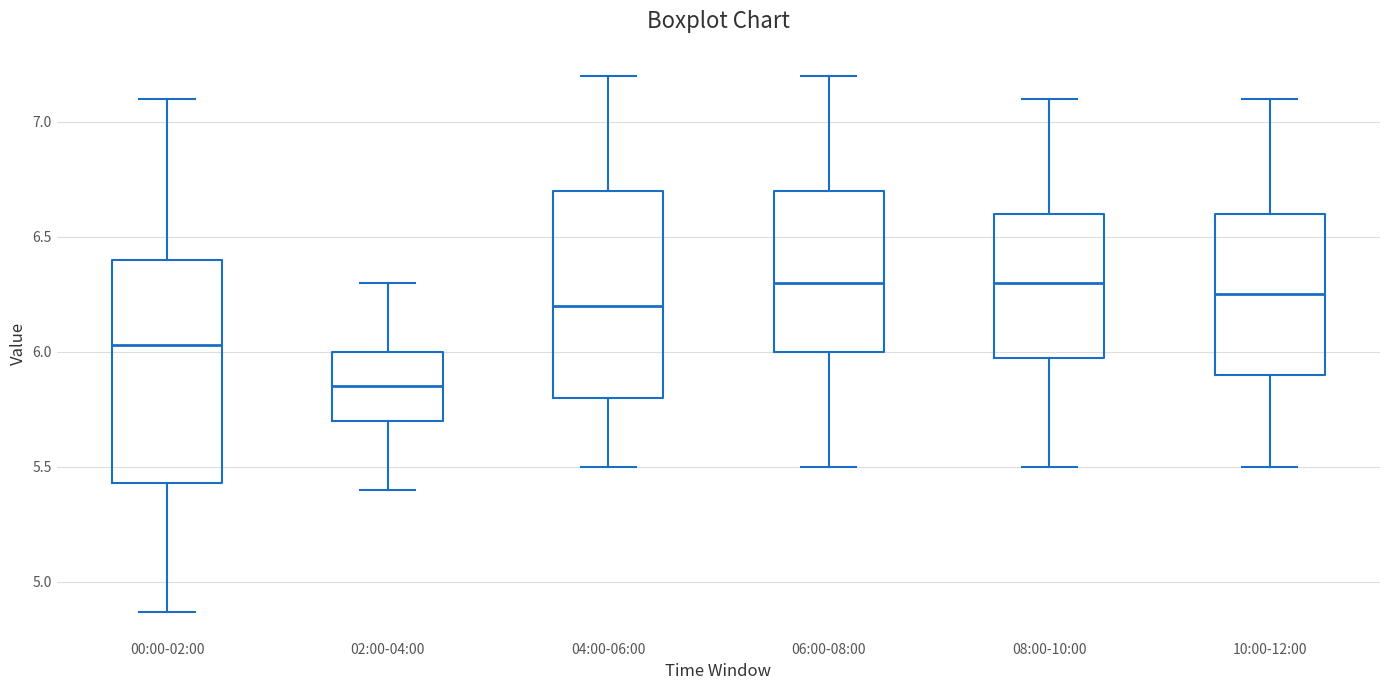

Reading left to right, read every box against the y-axis: the position of its median line, the range the box covers, and the ends of its whiskers. The values are not printed on the chart, so give them approximately, as read against the axis.

00:00-02:00: median 6.05, box 5.45 to 6.40, whiskers 4.85 to 7.10
02:00-04:00: median 5.85, box 5.70 to 6.00, whiskers 5.40 to 6.30
04:00-06:00: median 6.20, box 5.80 to 6.70, whiskers 5.50 to 7.20
06:00-08:00: median 6.30, box 6.00 to 6.70, whiskers 5.50 to 7.20
08:00-10:00: median 6.30, box 6.00 to 6.60, whiskers 5.50 to 7.10
10:00-12:00: median 6.25, box 5.90 to 6.60, whiskers 5.50 to 7.10